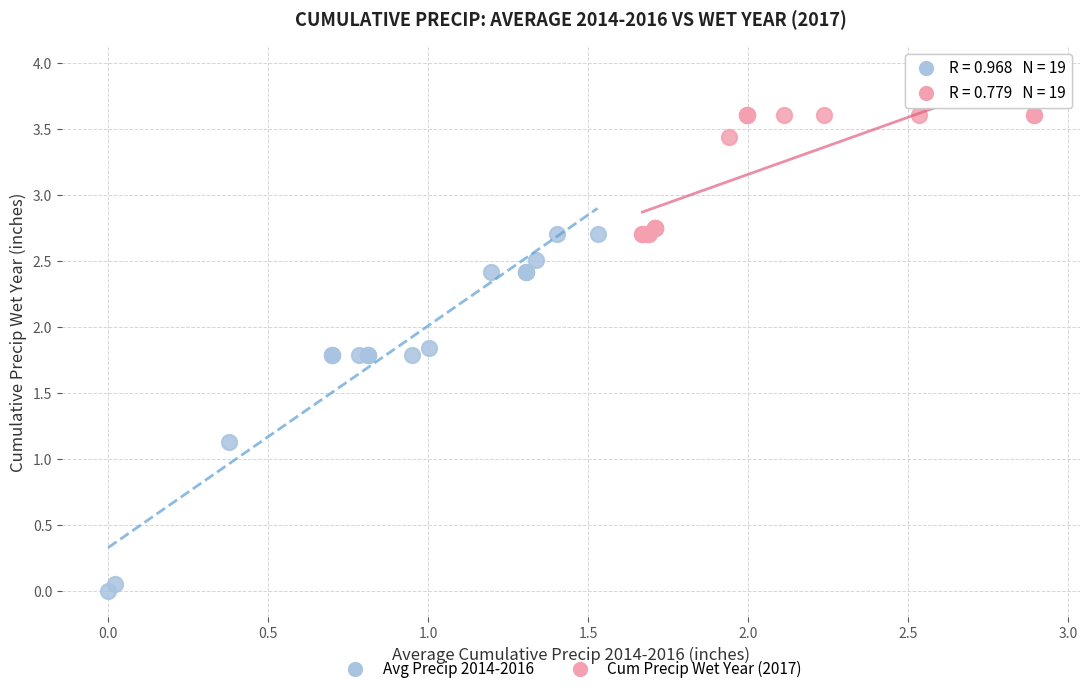

Which series contains the highest Y value?

Cum Precip Wet Year (2017)